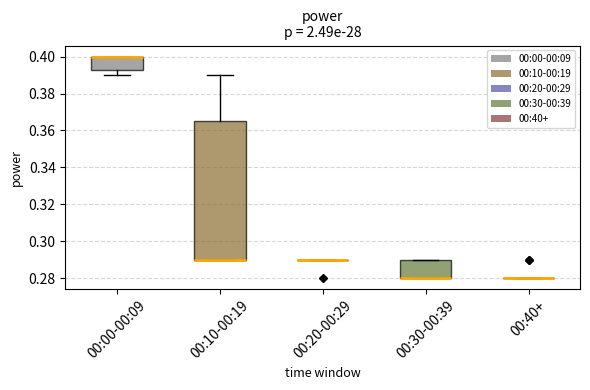

Reading left to right, read every box against the y-axis: the position of its median line, the range the box covers, and the ends of its whiskers. The values are not printed on the chart, so give them approximately, as read against the axis.

00:00-00:09: median 0.400 (drawn on the box's upper edge), box 0.392 to 0.400, whiskers 0.390 to 0.400
00:10-00:19: median 0.290 (drawn on the box's lower edge), box 0.290 to 0.366, whiskers 0.290 to 0.390
00:20-00:29: box collapsed to a line at 0.290, whiskers 0.290 to 0.290
00:30-00:39: median 0.280 (drawn on the box's lower edge), box 0.280 to 0.290, whiskers 0.280 to 0.290
00:40+: box collapsed to a line at 0.280, whiskers 0.280 to 0.280